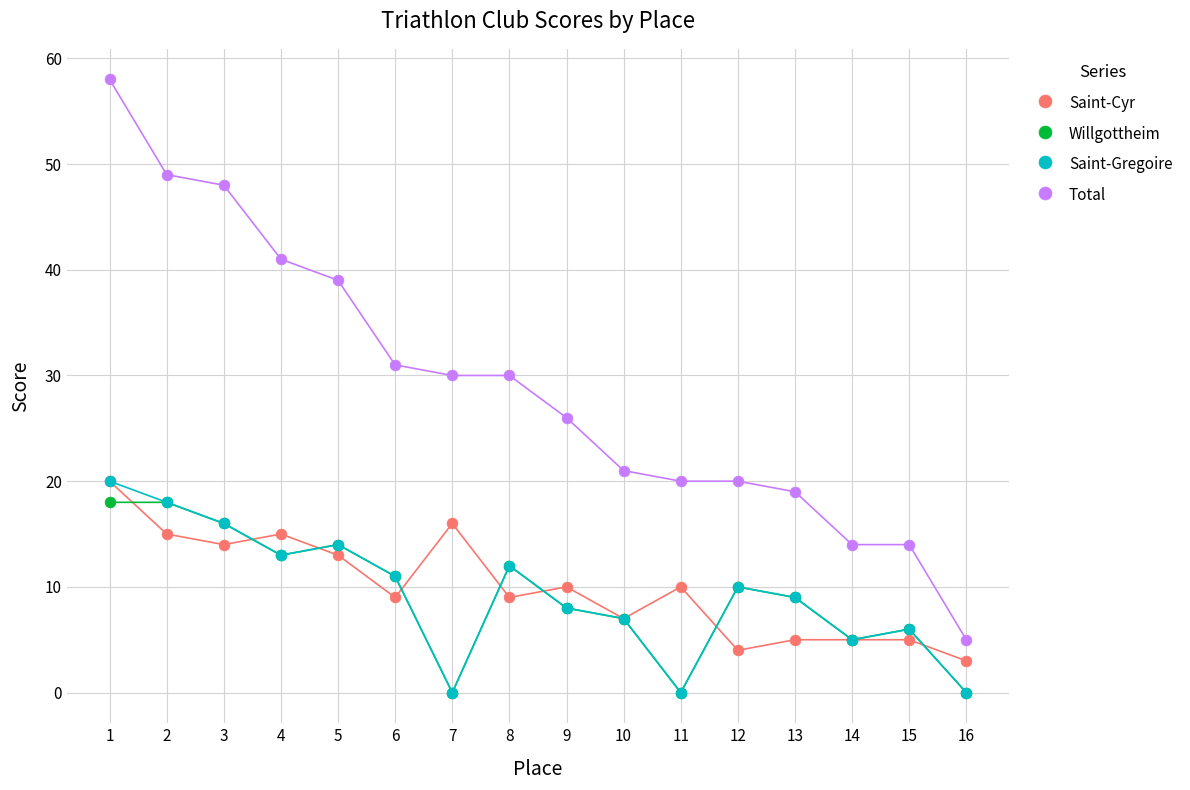

What are all the series names shown in the legend?

Saint-Cyr, Willgottheim, Saint-Gregoire, Total